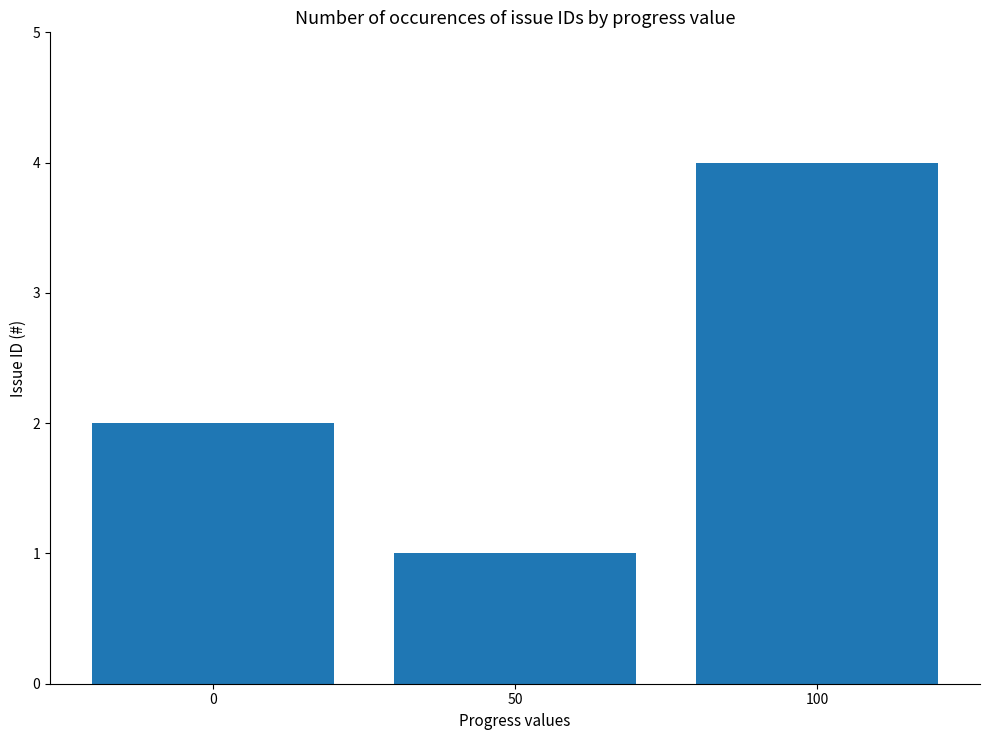

Count the values in the range 1 to 4.

3